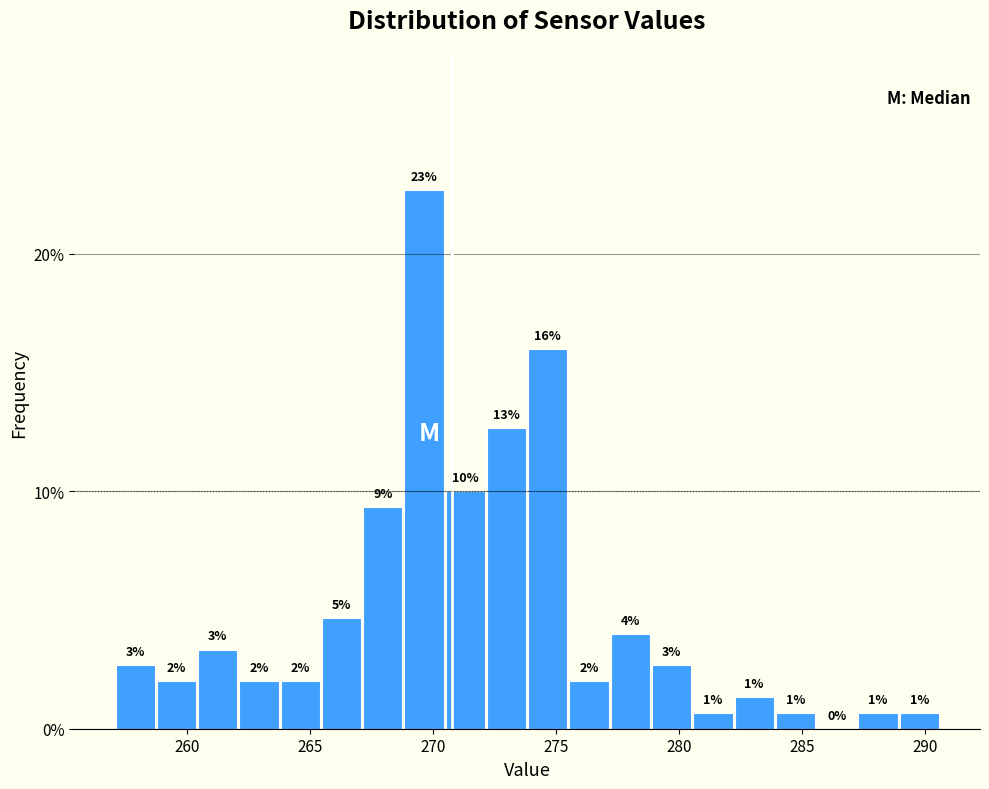

Around what value on the x-axis is the tallest bar? Give the approximate position of its centre, as read against the axis.

269.5